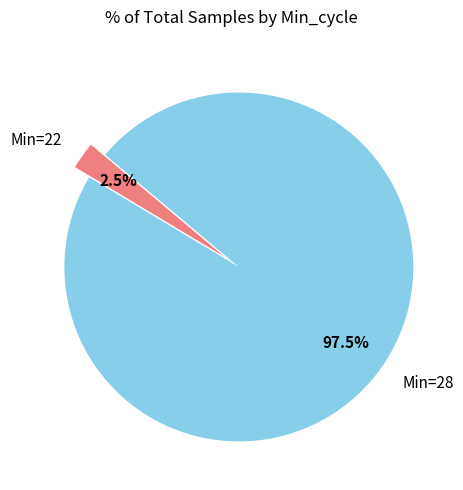

Which category has the biggest portion of the pie?

Min=28